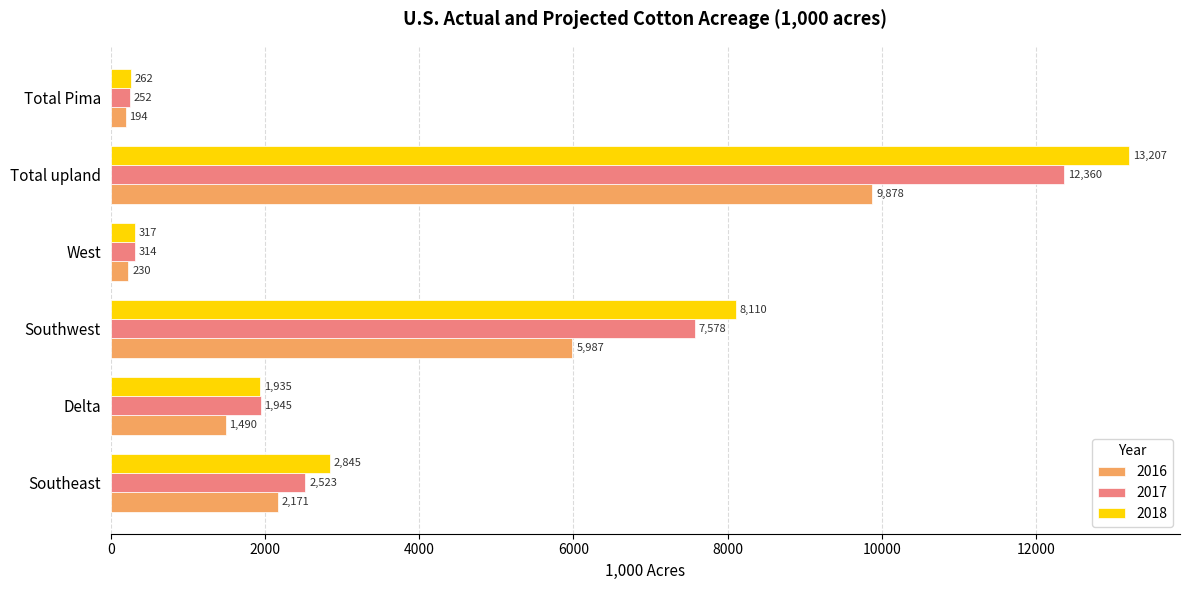

What is the approximate value of 2018 at Southeast?

2845.0